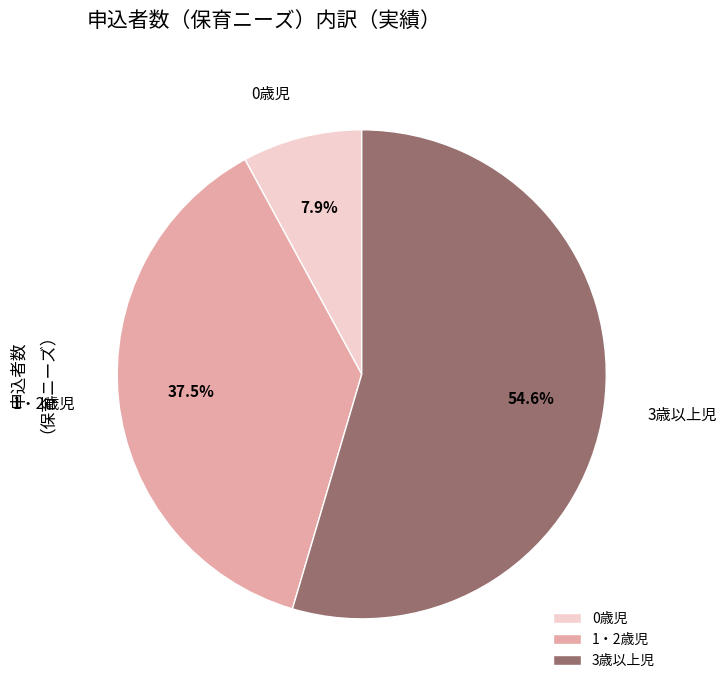

Does any single category account for the majority?

Yes